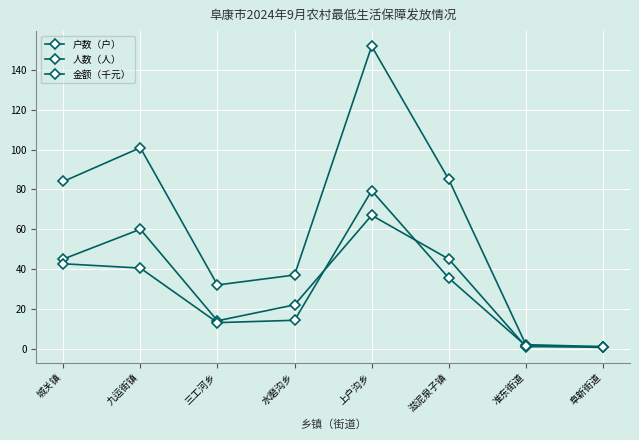

How many data points in 人数（人） are less than 84?

4